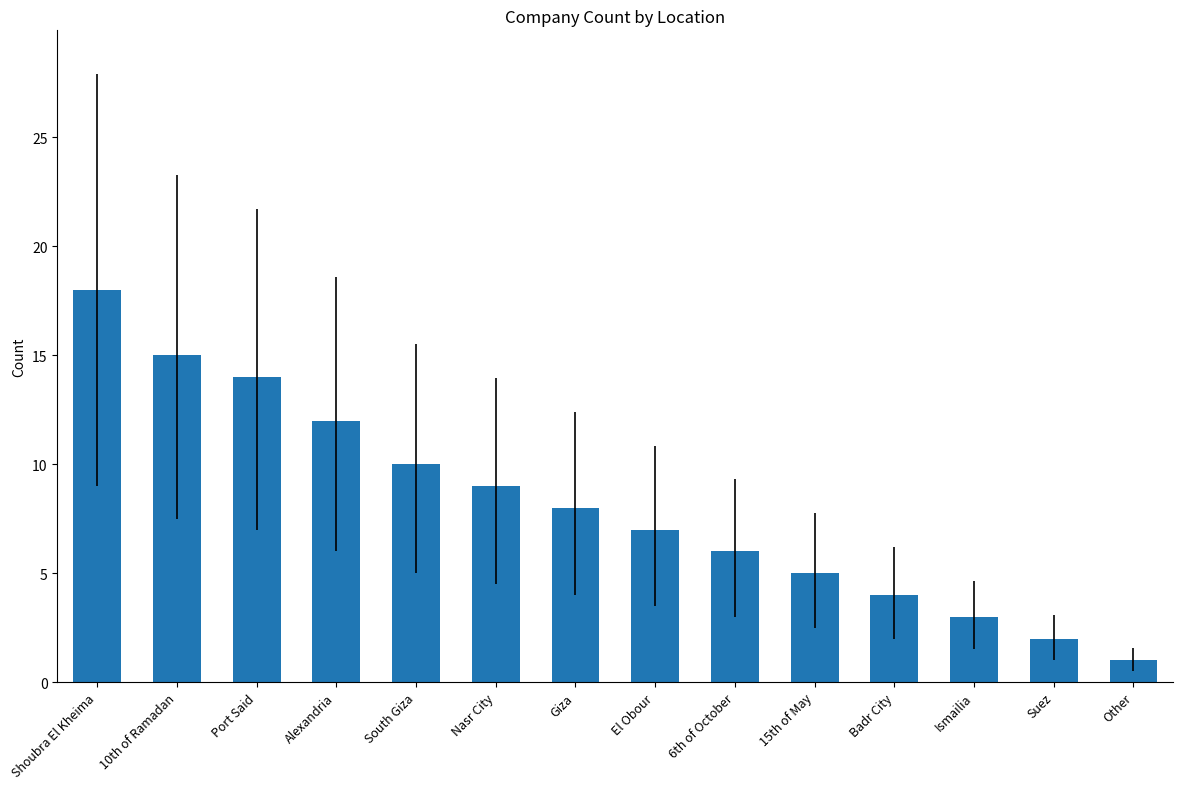

Reading left to right, extract all data points from this chart.

18	15	14	12	10	9	8	7	6	5	4	3	2	1